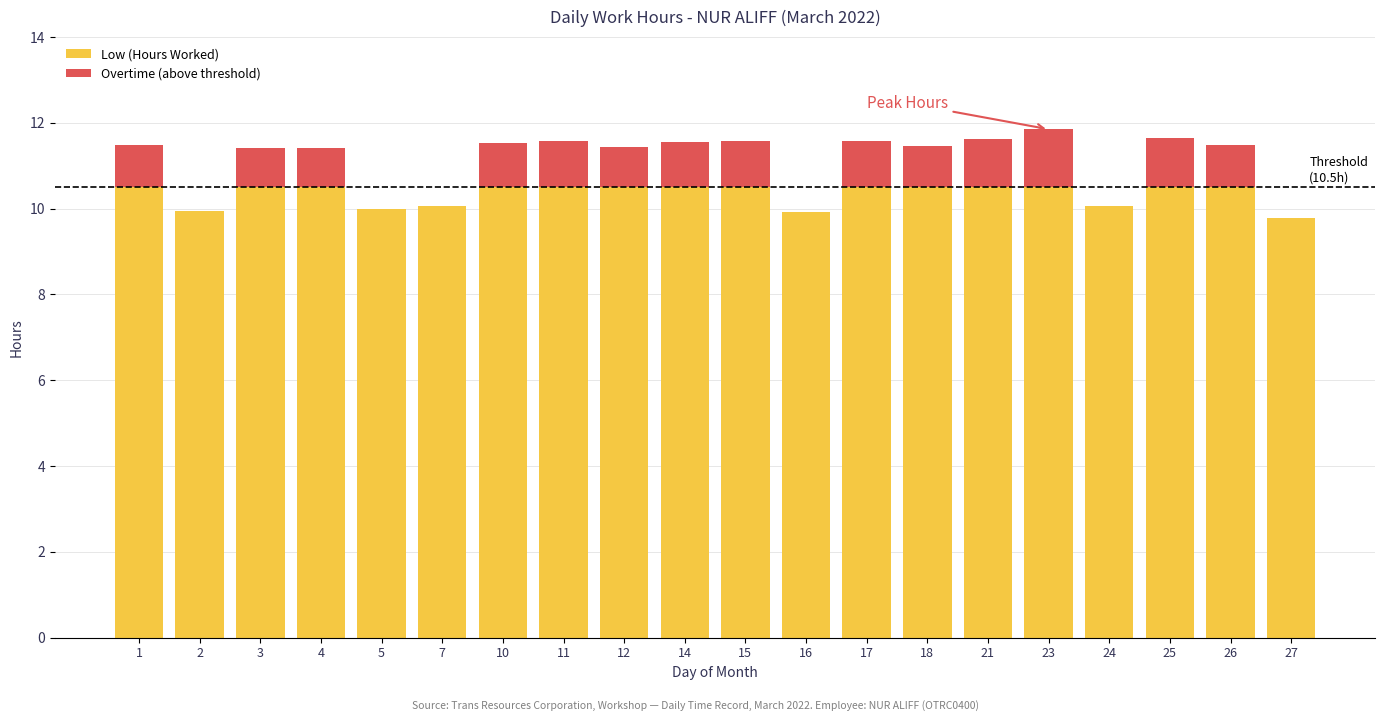

What is the maximum value shown in the chart?

10.5